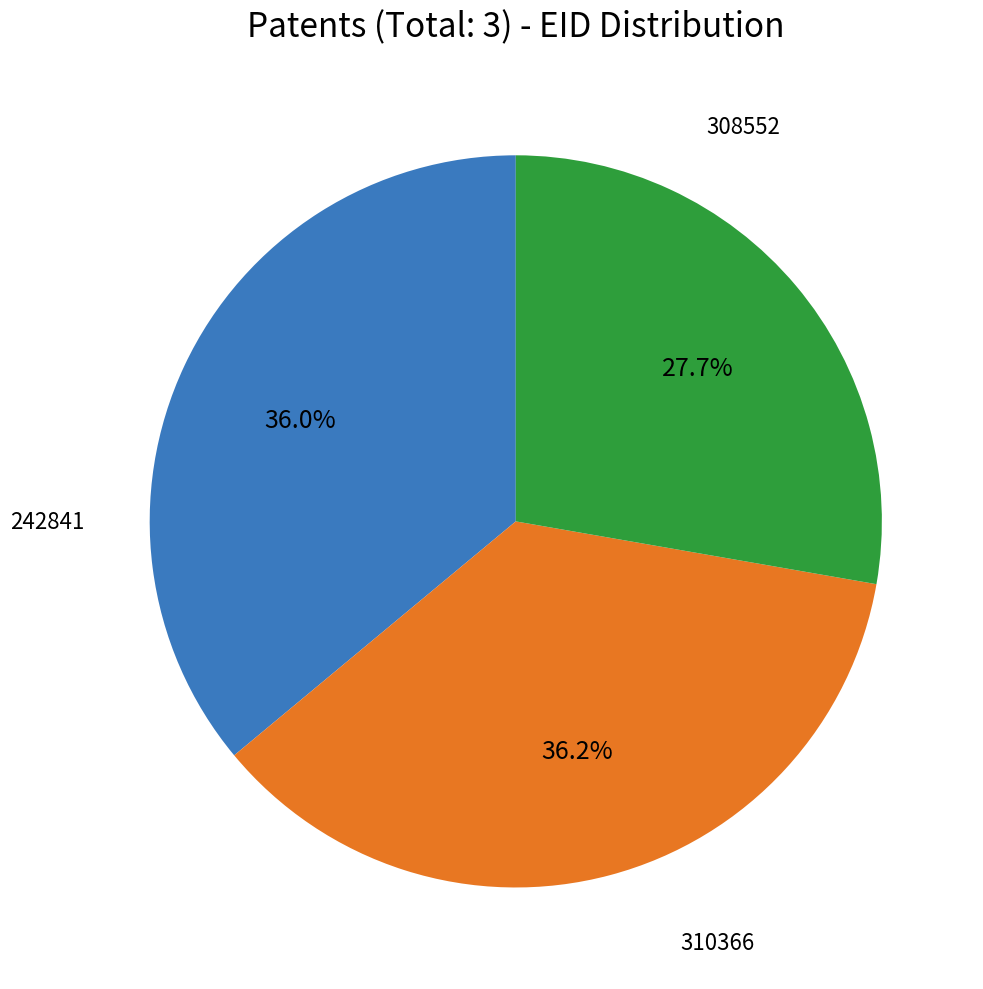

Is there any slice that represents more than half of the pie?

No